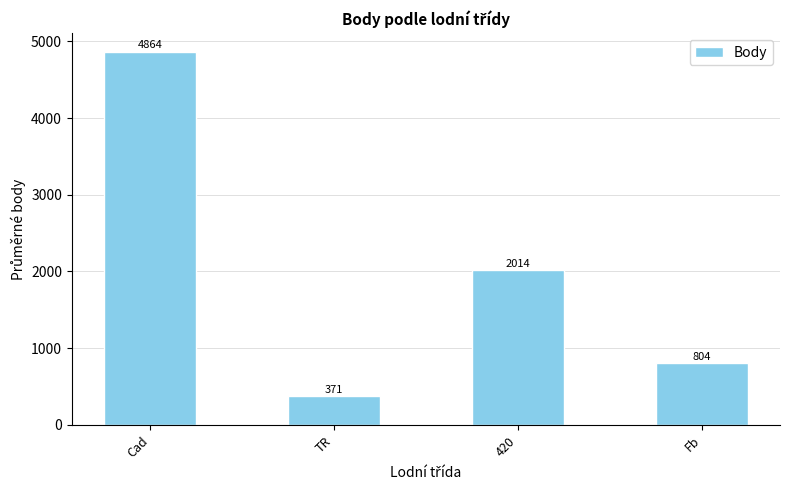

What is the label of the 3rd bar from the right?

TR